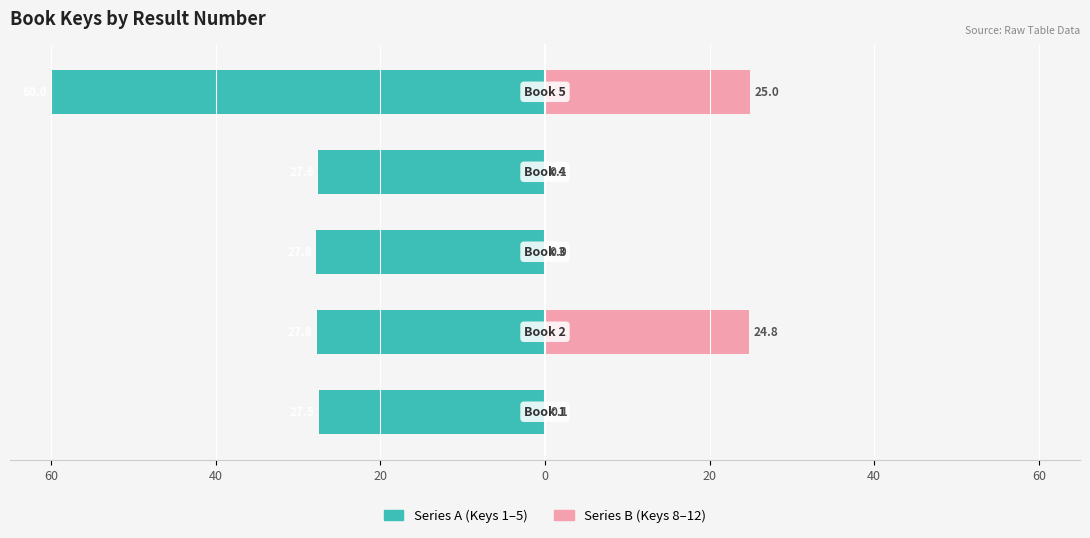

How many bars are there in total?

10